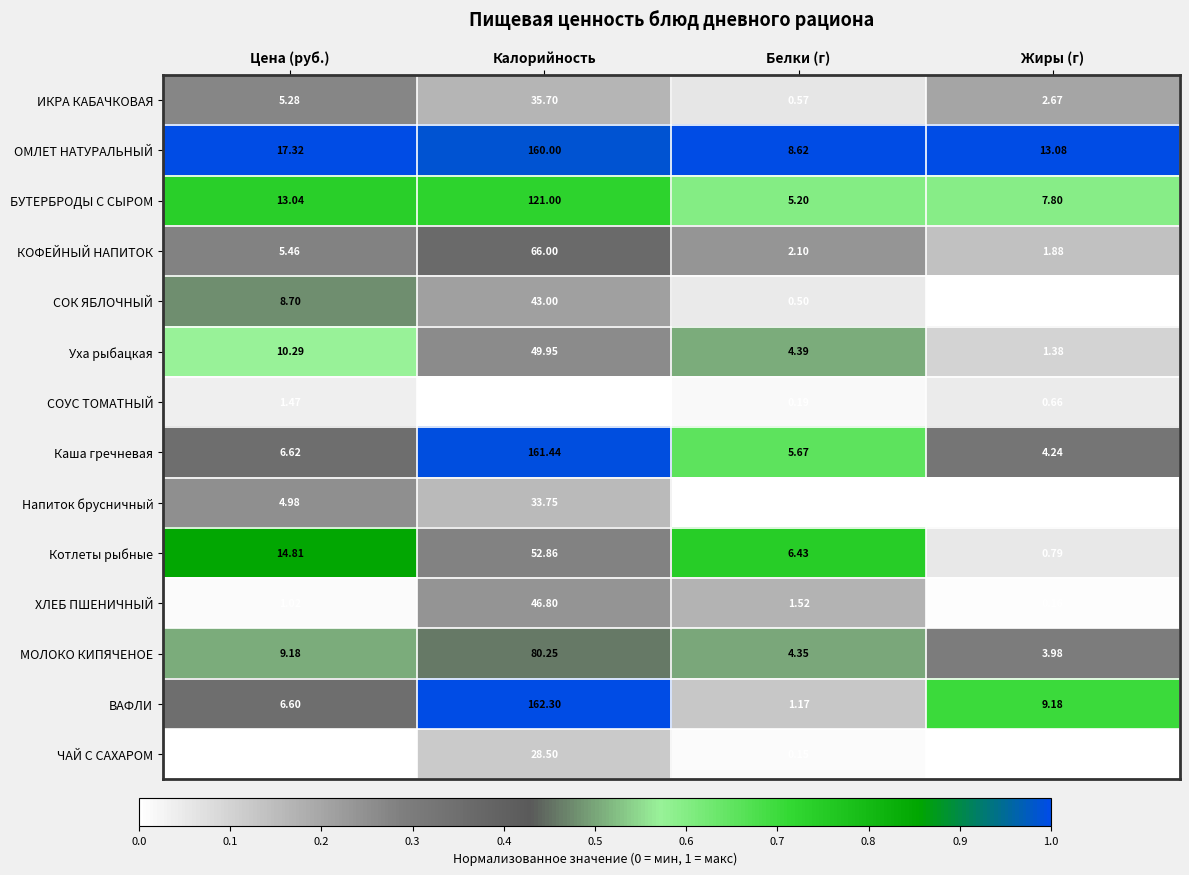

At which label does Уха рыбацкая reach its peak?

Калорийность